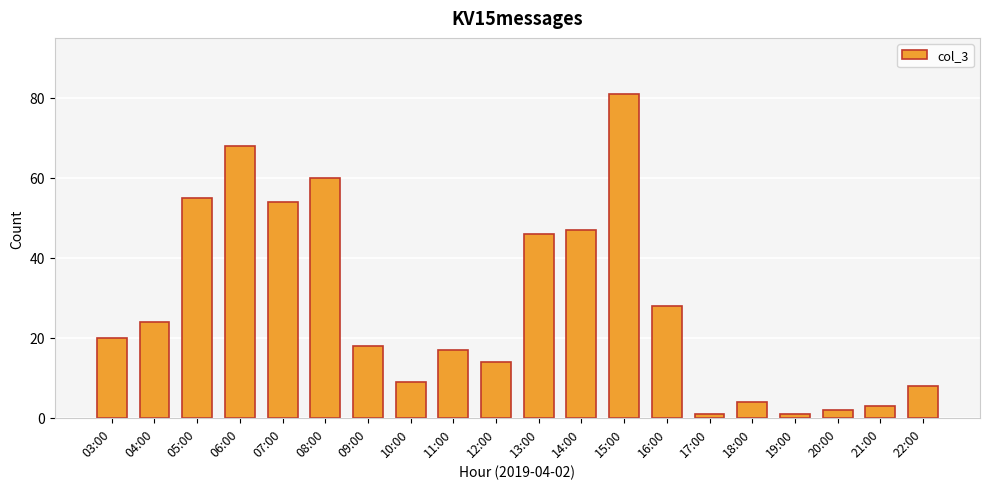

Does the chart contain any negative values?

No